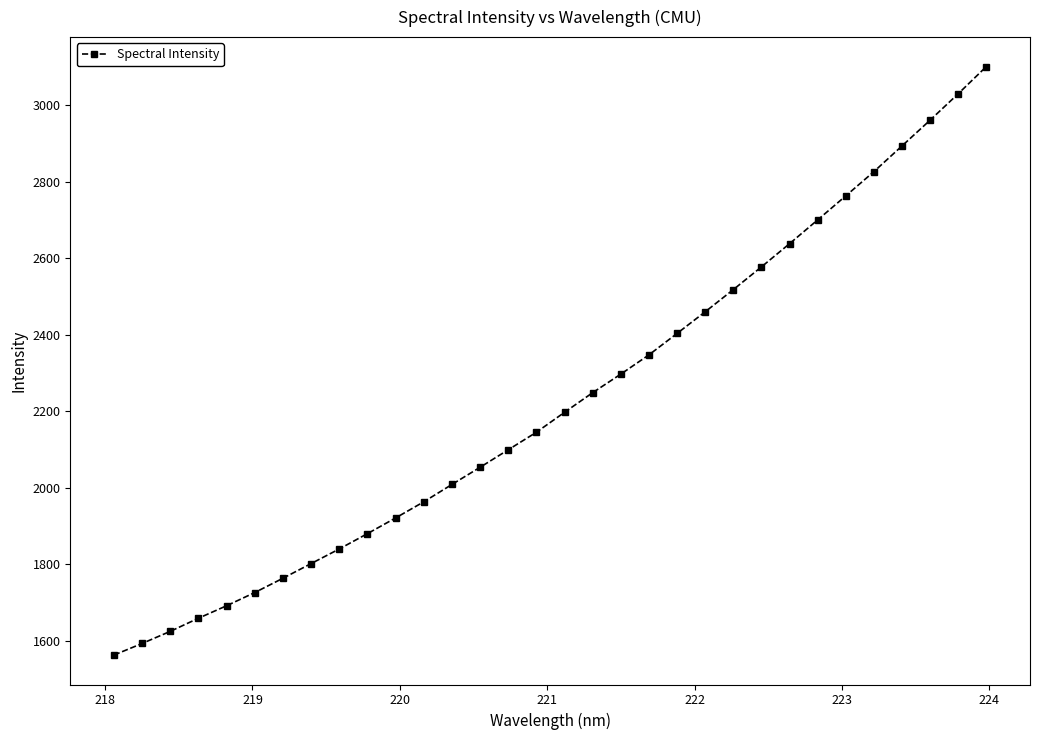

What is the minimum value shown in the chart?

1562.2